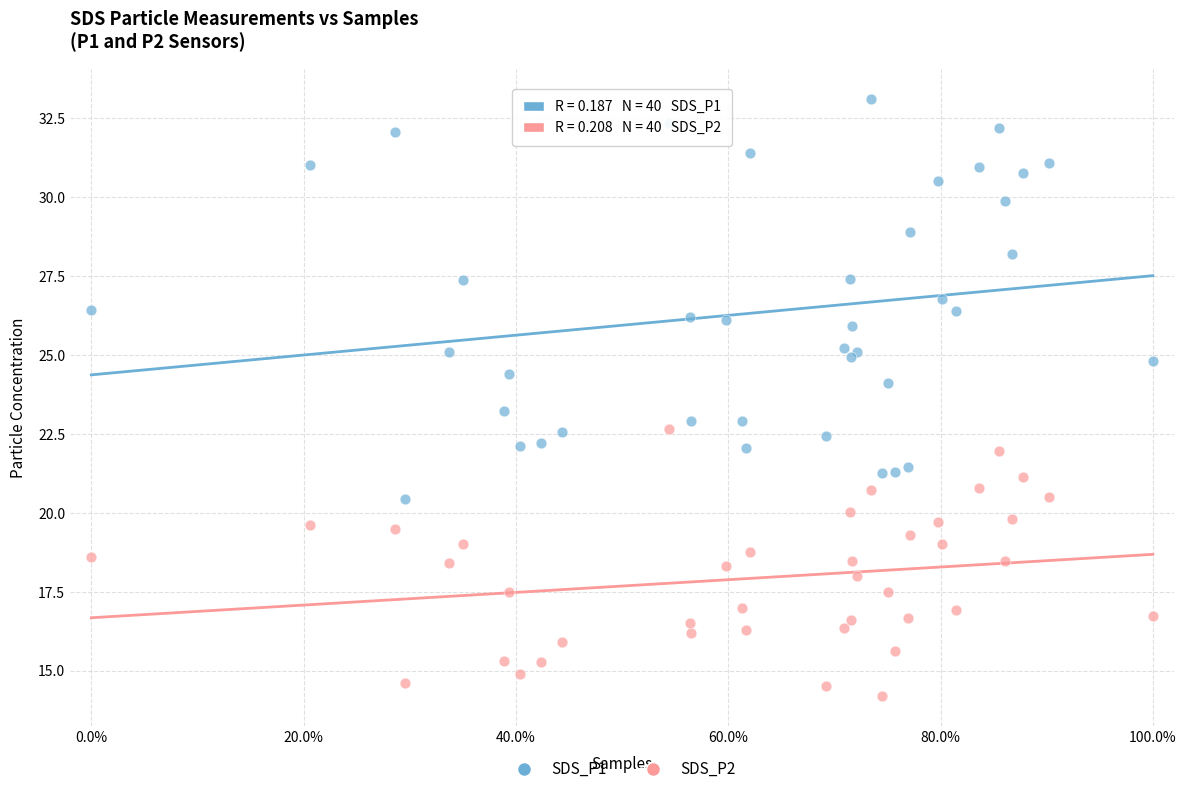

Which series reaches the maximum Y coordinate?

SDS_P1